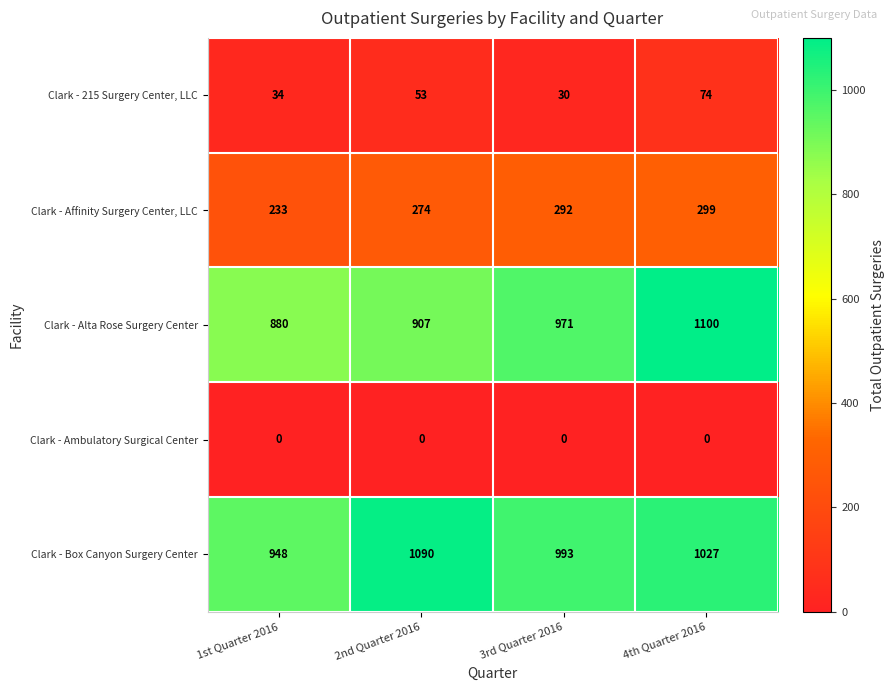

What is the minimum value for Clark - 215 Surgery Center, LLC?

30